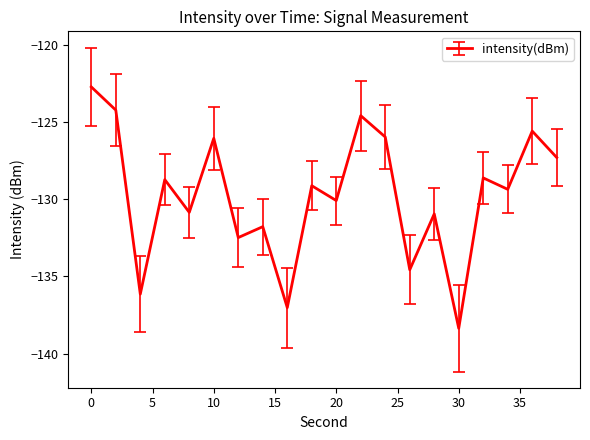

True or false: there are more than 1 points higher than both neighbors.

True